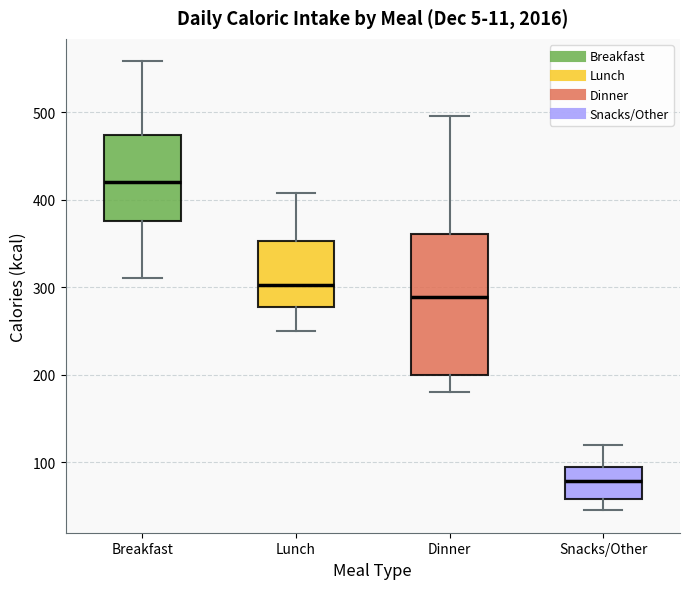

Reading left to right, transcribe this box plot: for each box, give where its median line is, the range the box spans, and where its two whiskers end, as read against the y-axis. The values are not printed on the chart, so give them approximately, as read against the axis.

Breakfast: median 420, box 380 to 470, whiskers 310 to 560
Lunch: median 300, box 280 to 350, whiskers 250 to 410
Dinner: median 290, box 200 to 360, whiskers 180 to 500
Snacks/Other: median 80, box 60 to 100, whiskers 50 to 120